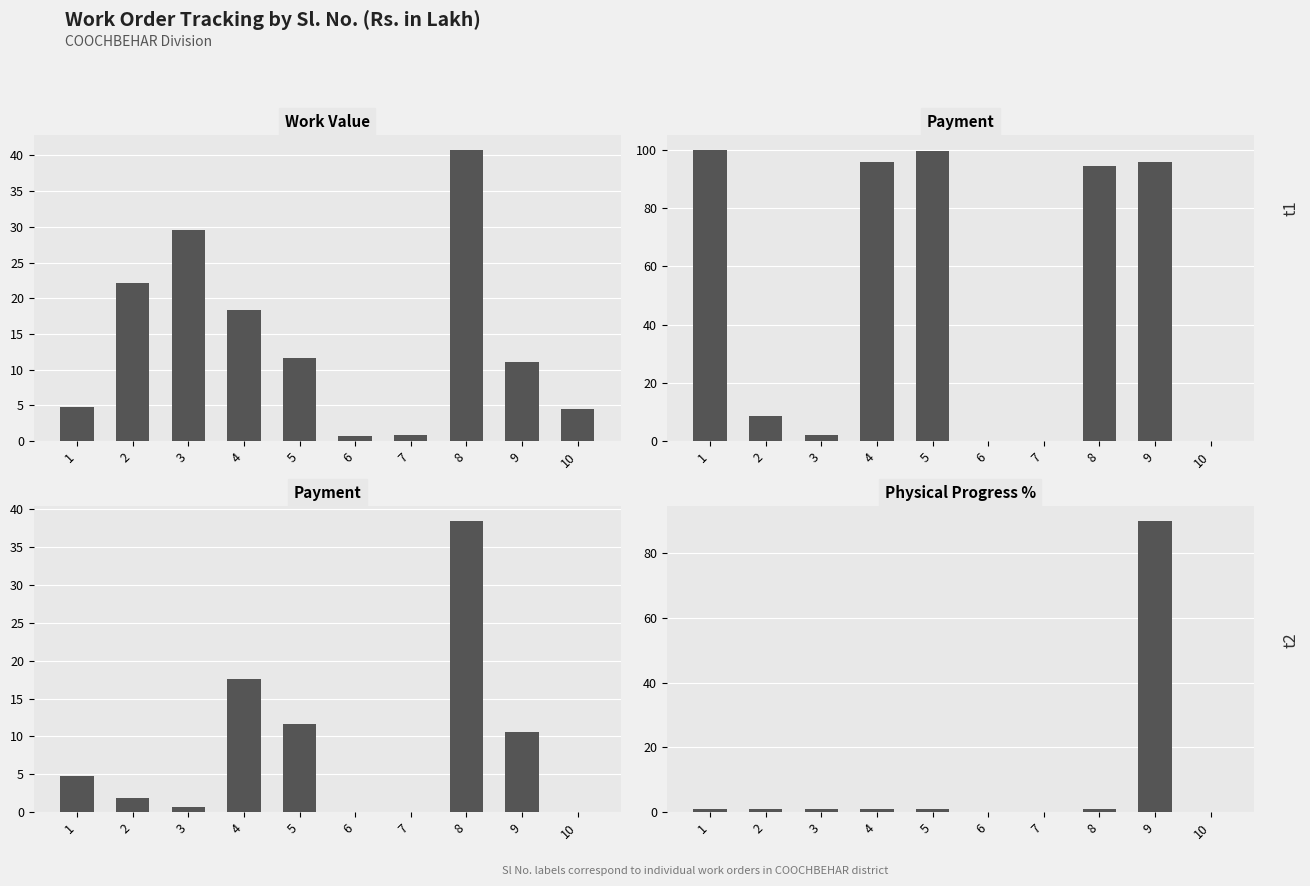

At which label does Payment first exceed 4?

1